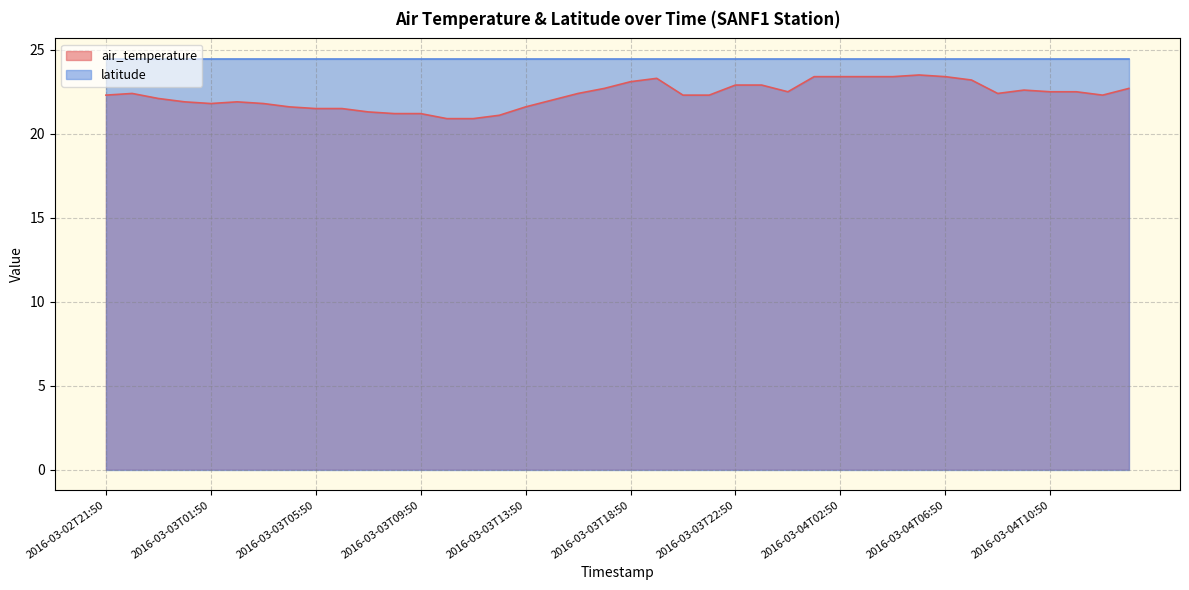

What is the average value?

22.3